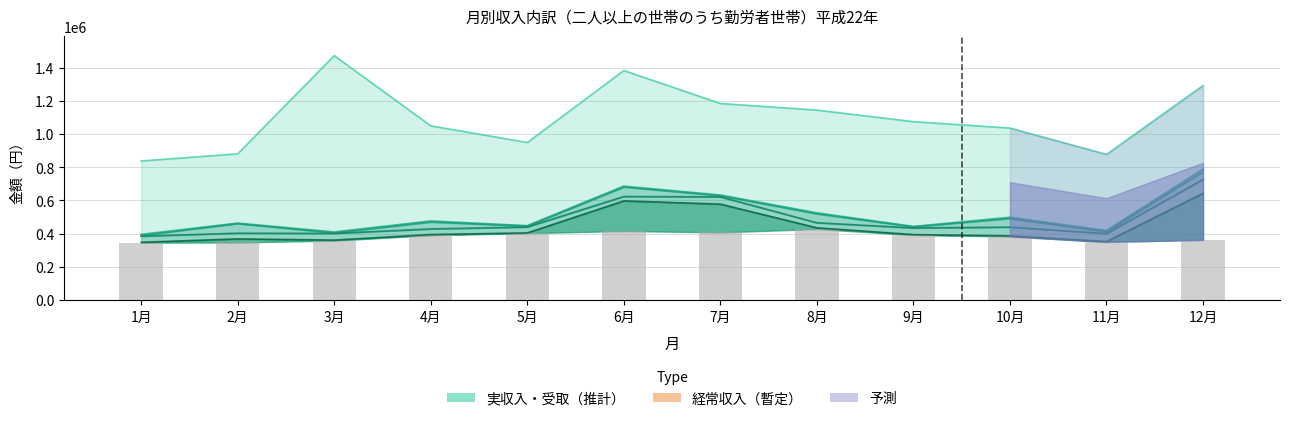

Reading left to right, transcribe all the data shown in this chart.

1月=345498	2月=346290	3月=357669	4月=390057	5月=402405	6月=415633	7月=407374	8月=427389	9月=391639	10月=382748	11月=349787	12月=362217